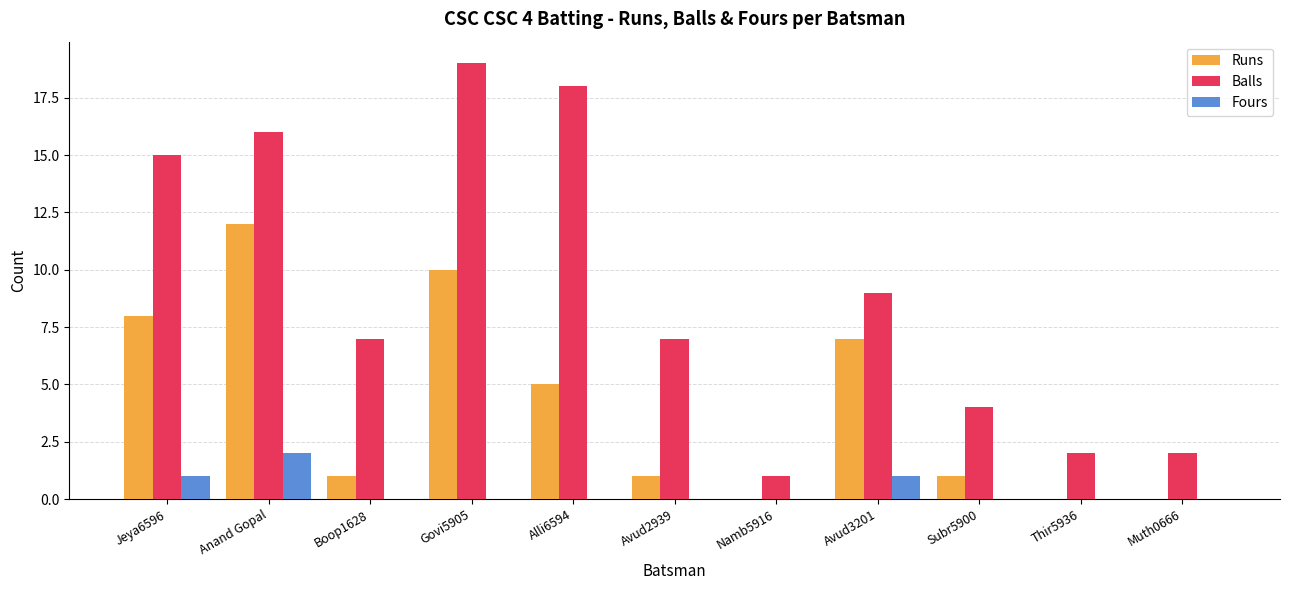

How many groups of bars are there?

11